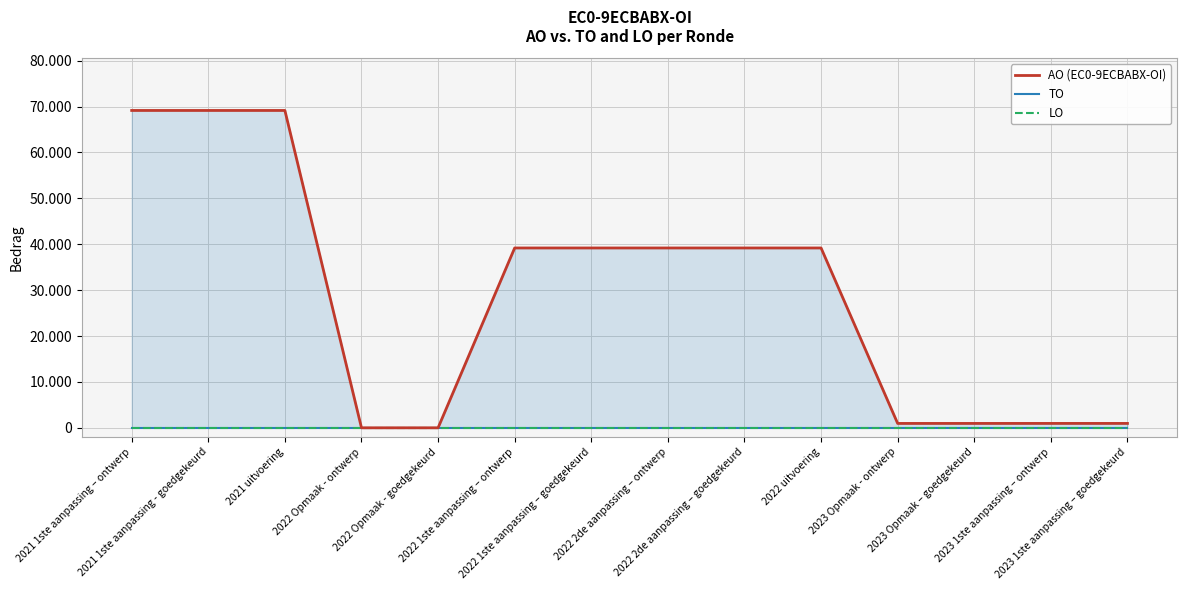

Reading left to right, extract all data points from this chart.

AO (EC0-9ECBABX-OI): 69162	69162	69162	0	0	39193	39193	39193	39193	39193	955	955	958	958
TO: 0	0	0	0	0	0	0	0	0	0	0	0	0	0
LO: 0	0	0	0	0	0	0	0	0	0	0	0	0	0